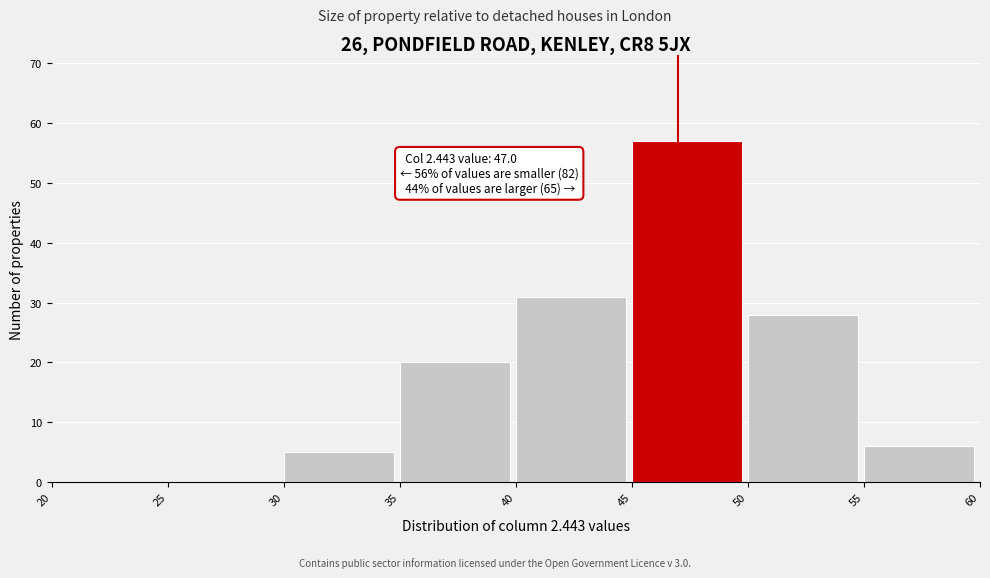

Which range on the x-axis has the tallest bar?

45 to 50